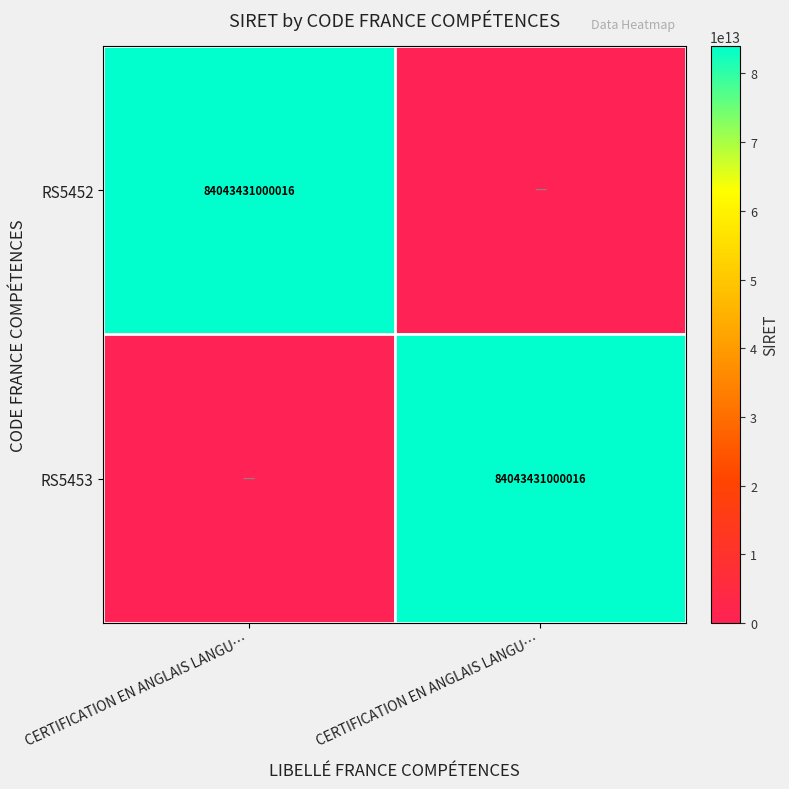

True or false: RS5453 has a value of 84043431000016 at CERTIFICATION EN ANGLAIS LANGU….

True